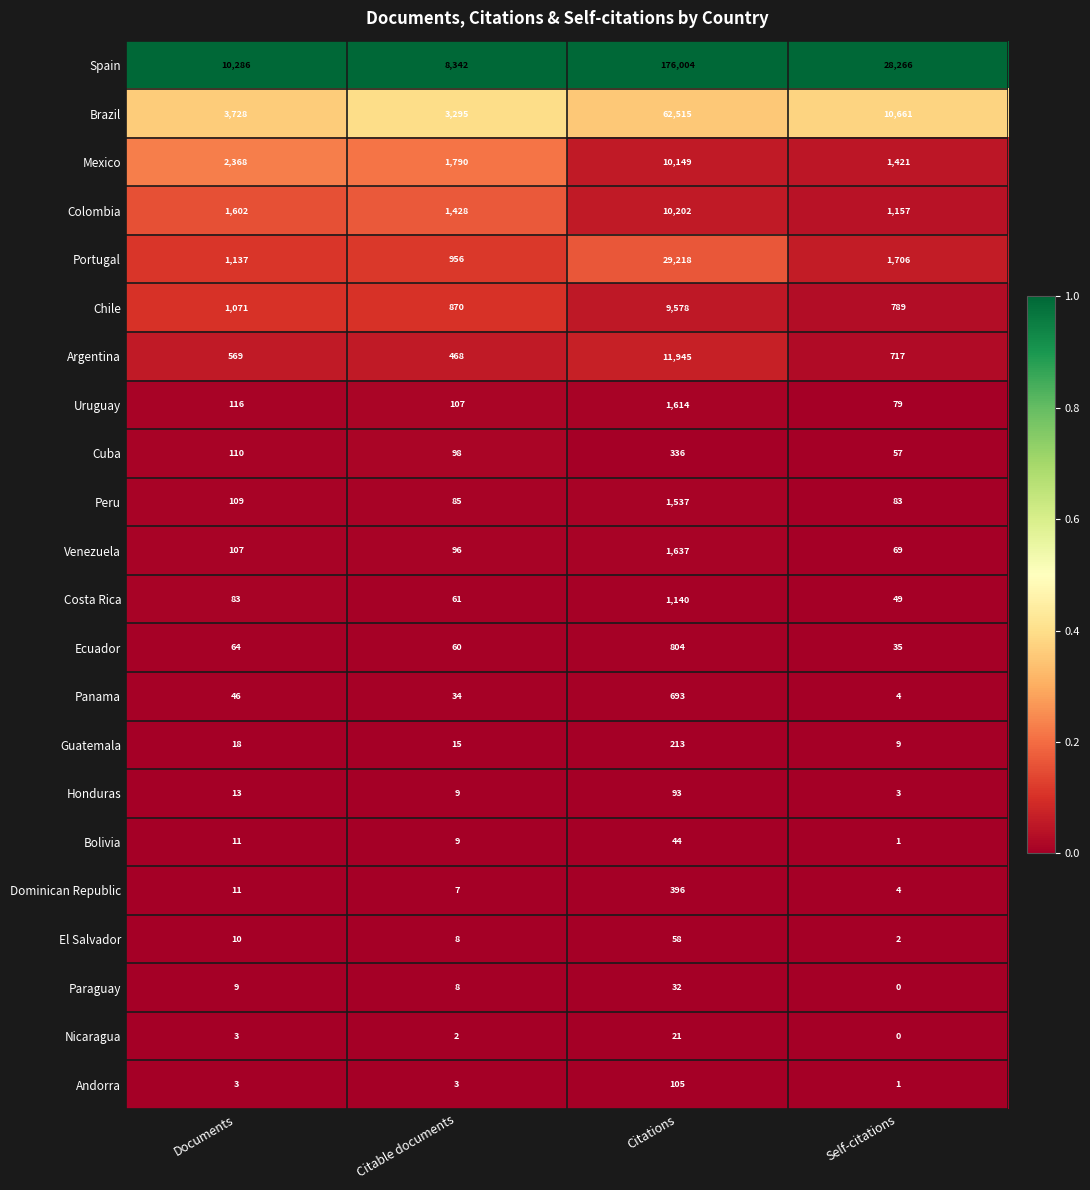

Which series has the largest total across all categories?

Spain